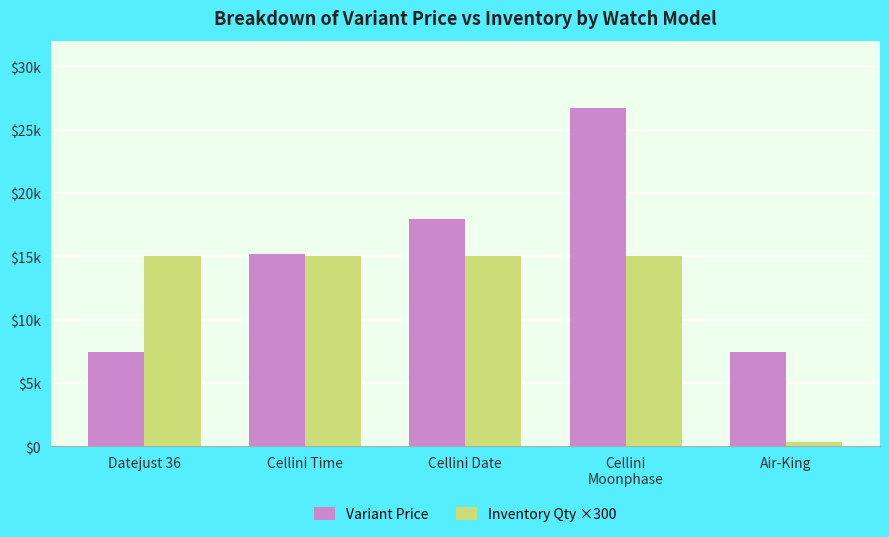

Are the bars grouped side by side (vs. stacked)?

Yes